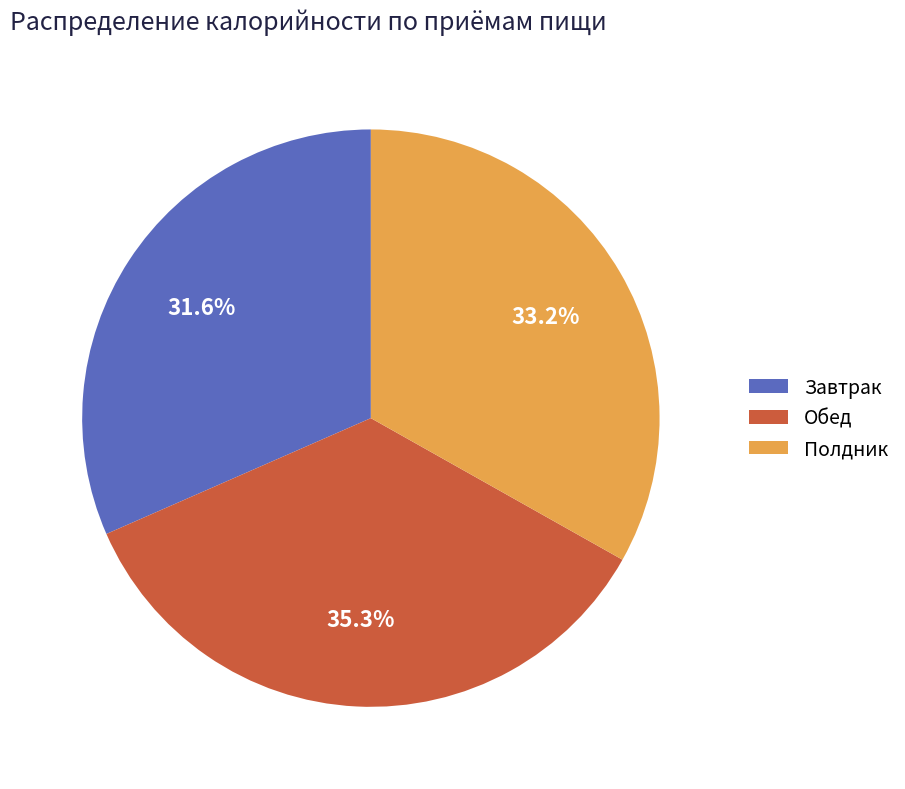

Is there a majority slice in this chart?

No